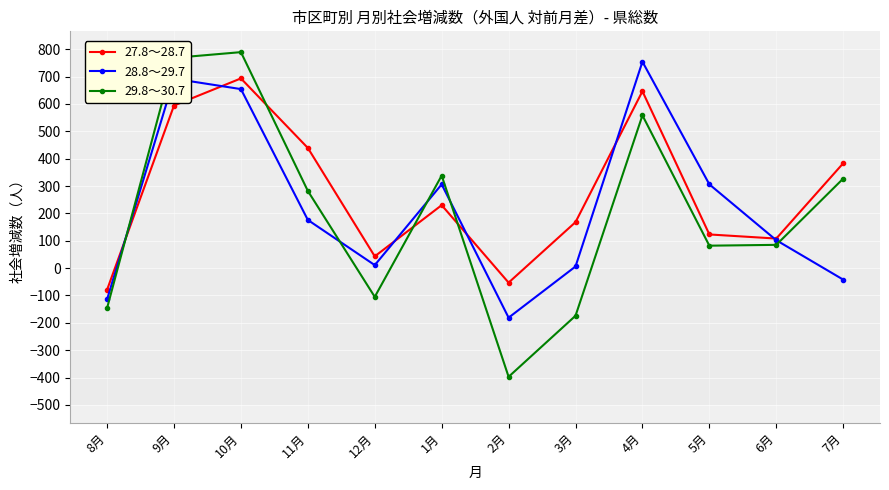

Rank the series at 10月 from highest to lowest value.

29.8～30.7, 27.8～28.7, 28.8～29.7